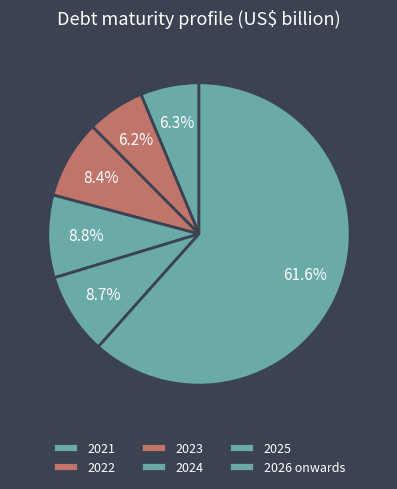

How many slices are in this pie chart?

6